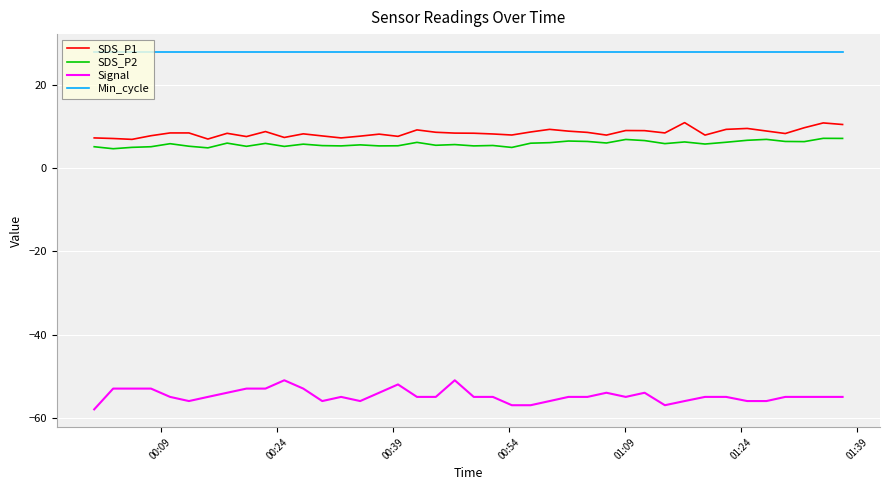

Does the chart have visible grid lines?

Yes